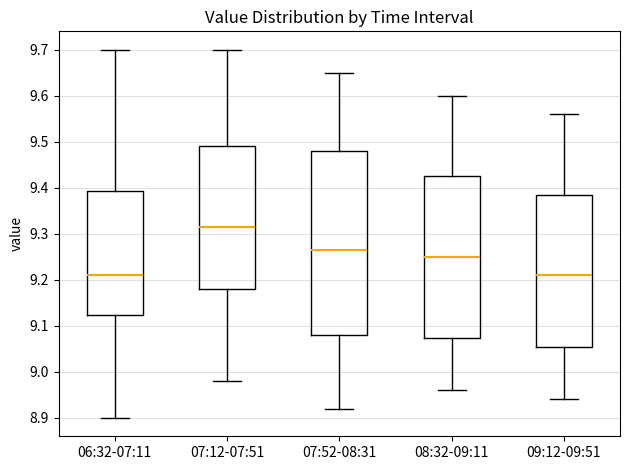

Where does the median line of the box for 09:12-09:51 sit on the y-axis? The values are not printed on the chart, so give them approximately, as read against the axis.

9.21